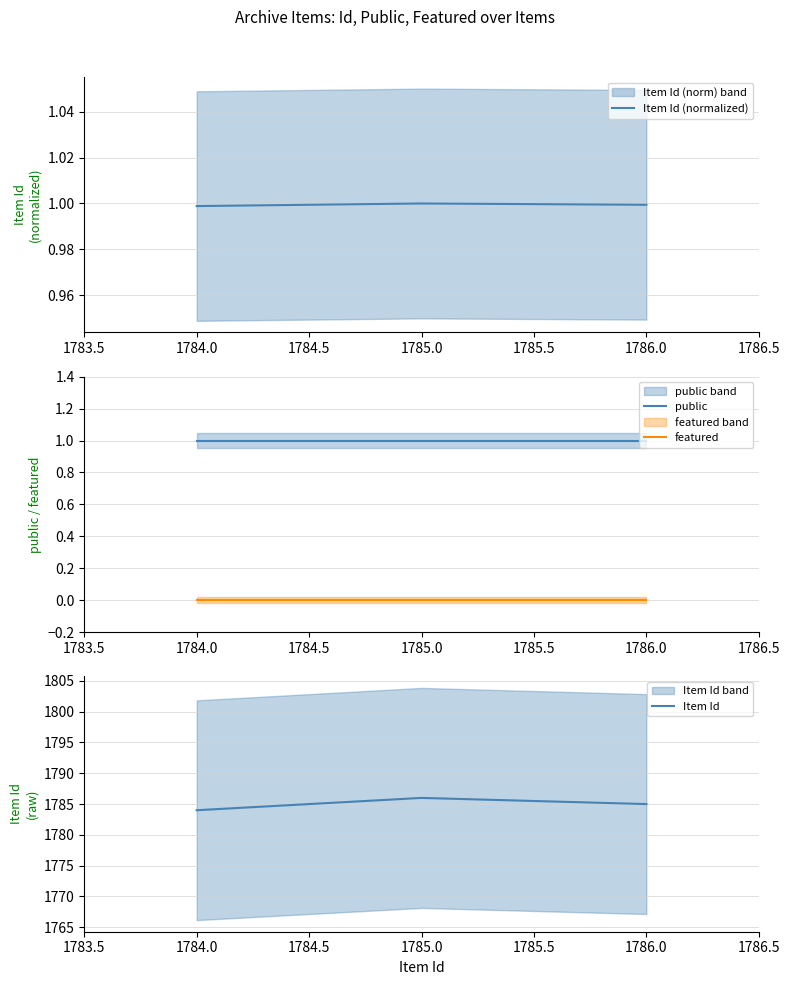

Rank the series by their maximum value, from highest to lowest.

Item Id, Item Id (normalized), public, featured